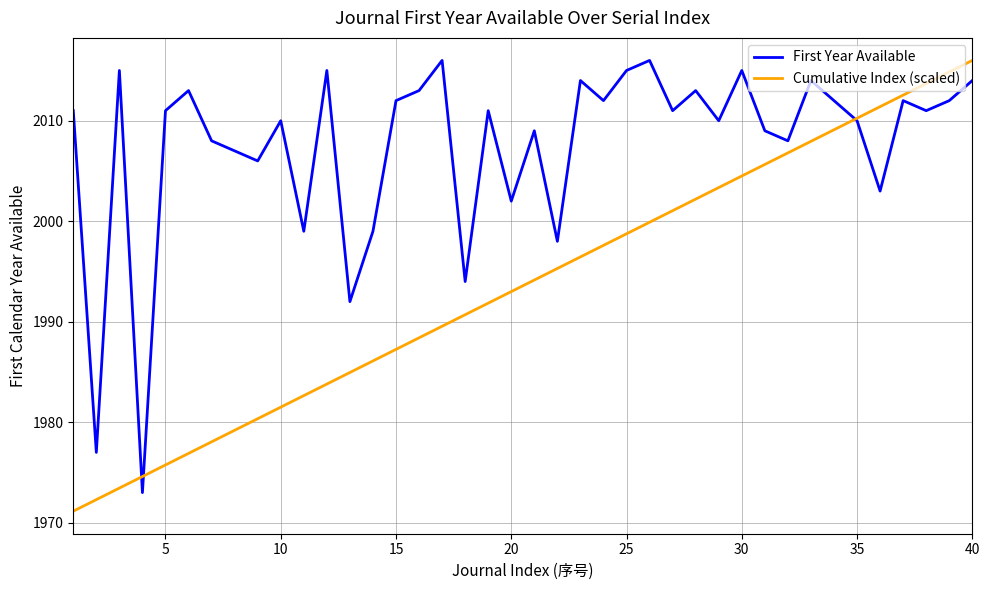

Rank the series by their average value, from highest to lowest.

First Year Available, Cumulative Index (scaled)